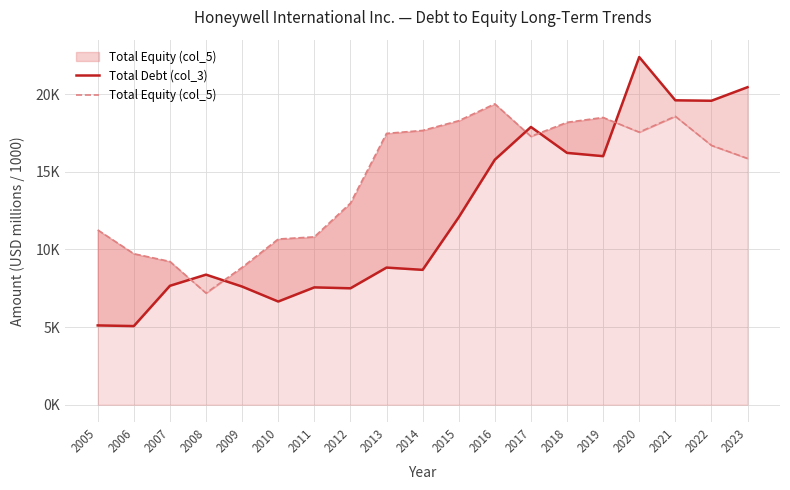

How many intersections are there between Total Equity (col_5) and Total Debt (col_3)?

5